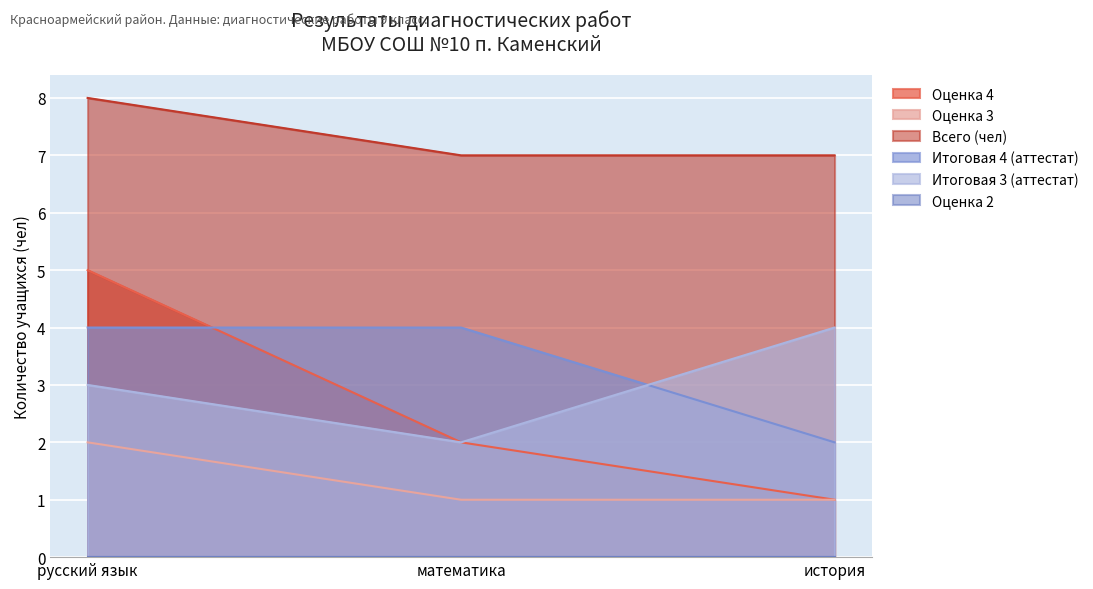

What is the approximate value of Оценка 4 at русский язык?

5